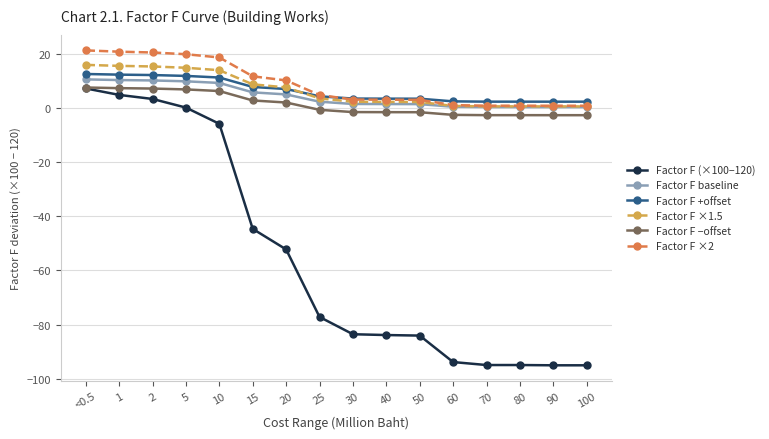

True or false: Factor F −offset and Factor F ×2 cross at least once.

False